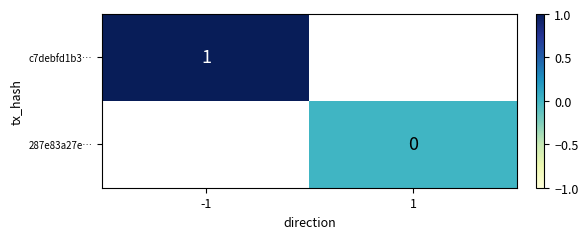

The value of c7debfd1b3… at -1 is 0. True or false?

False